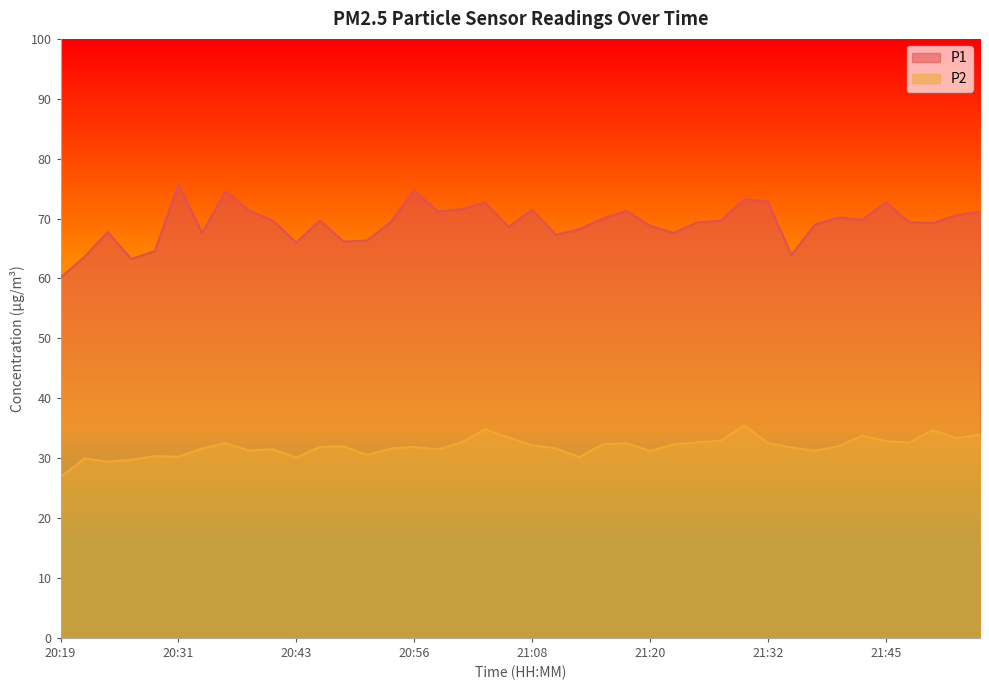

How many lines are shown in the chart?

2